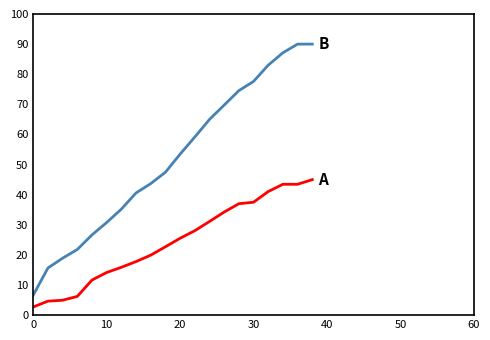

What is the minimum value shown in the chart?

2.7